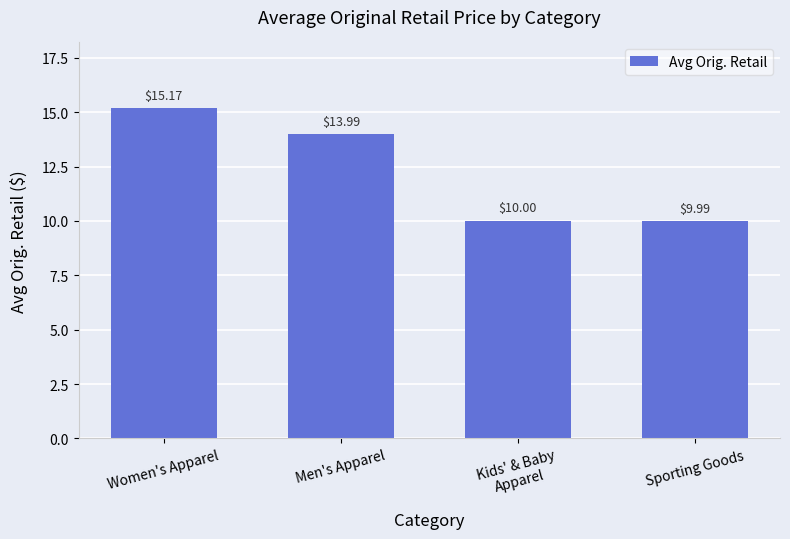

What is the difference between the maximum and minimum values?

5.2